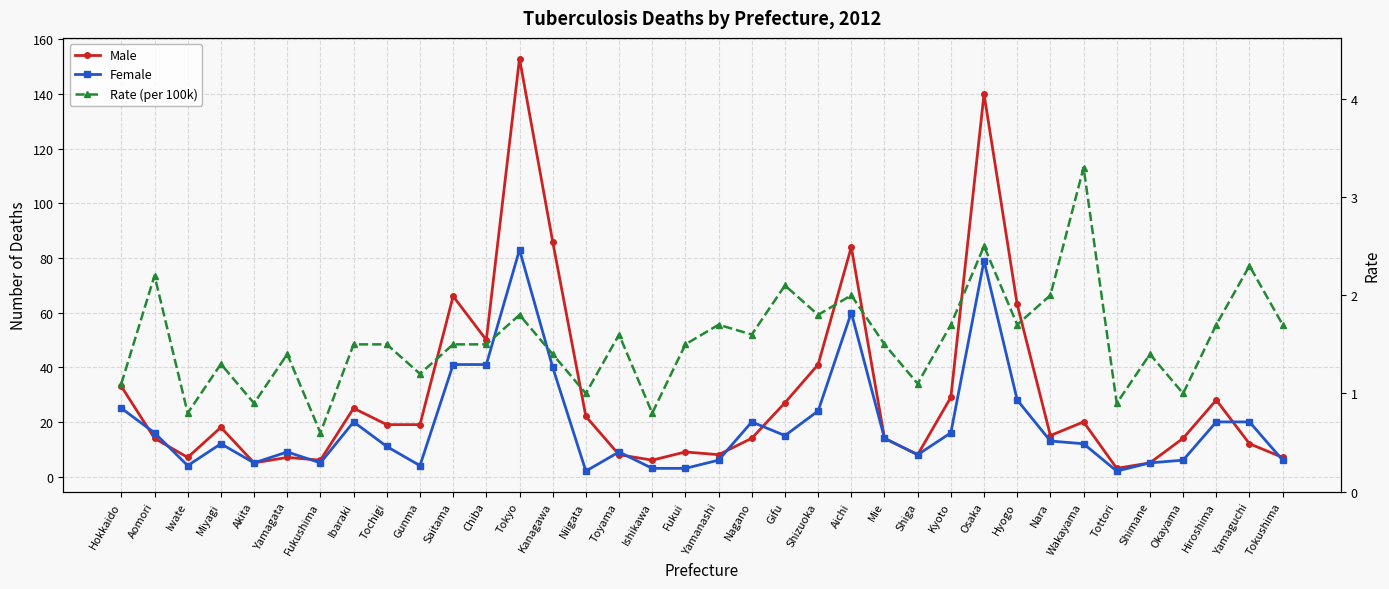

What is the total value across all series at Saitama?

108.5